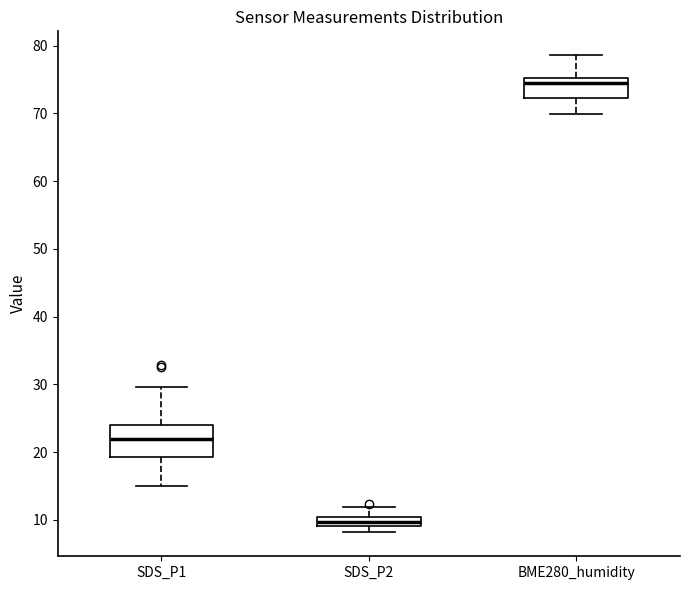

Where does the upper whisker of the box for BME280_humidity end on the y-axis? The values are not printed on the chart, so give them approximately, as read against the axis.

79